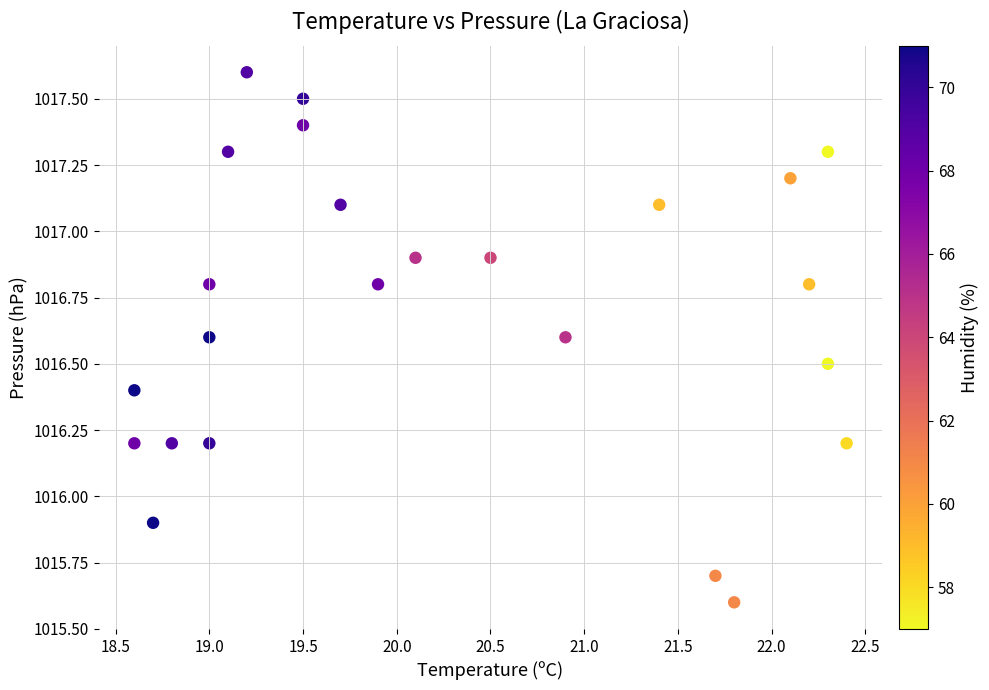

What is the range of X values (max minus min)?

3.8